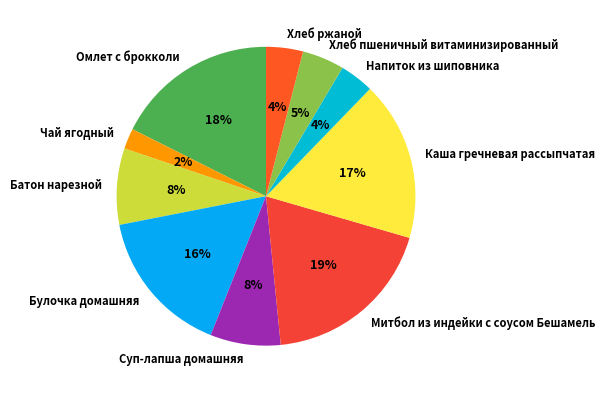

True or false: Каша гречневая рассыпчатая accounts for 17% of the total.

True